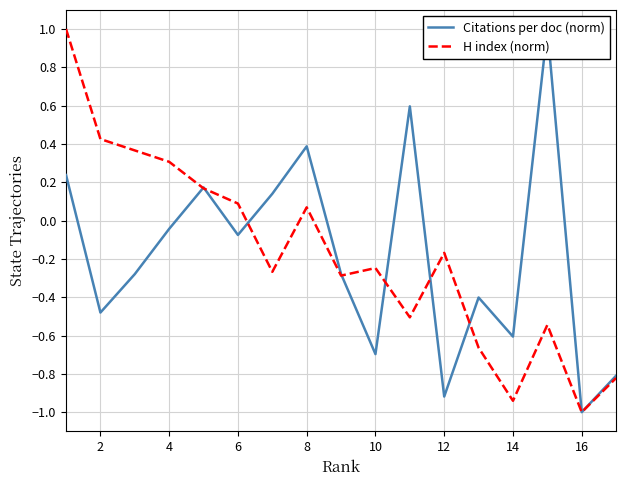

What are all the series names shown in the legend?

Citations per doc (norm), H index (norm)